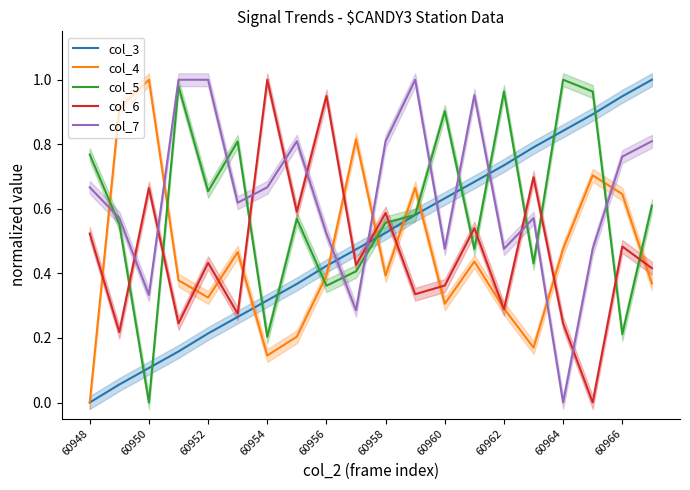

Is it true that col_7 equals 0.2 at 17?

False